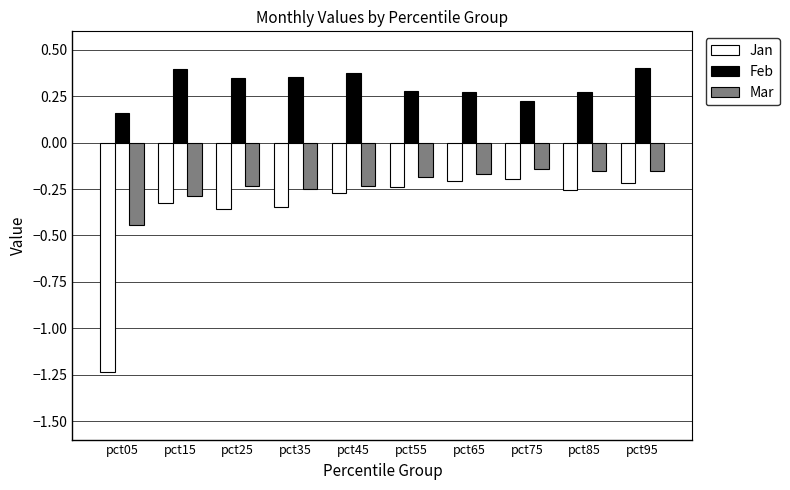

Rank the series by their average value, from lowest to highest.

Jan, Mar, Feb